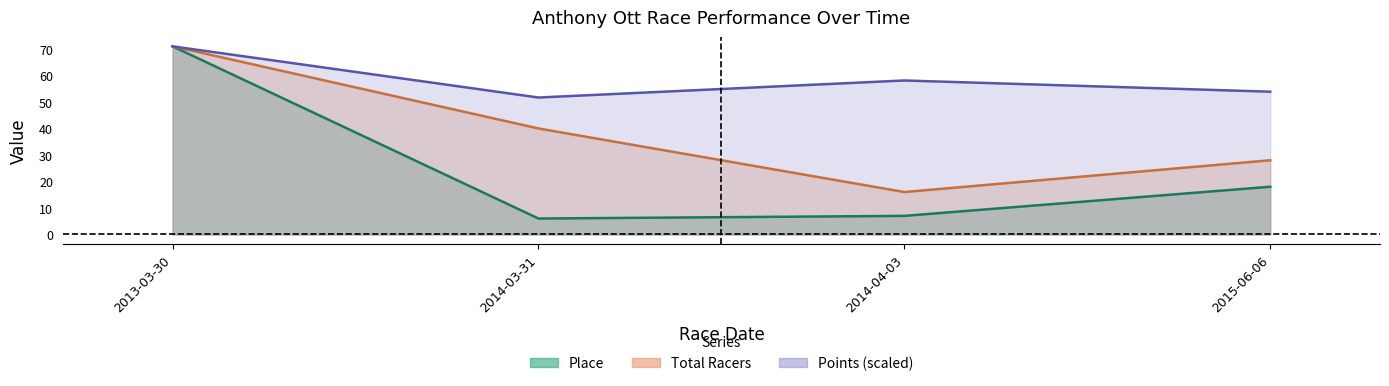

How many interior local peaks does the Points series have?

1